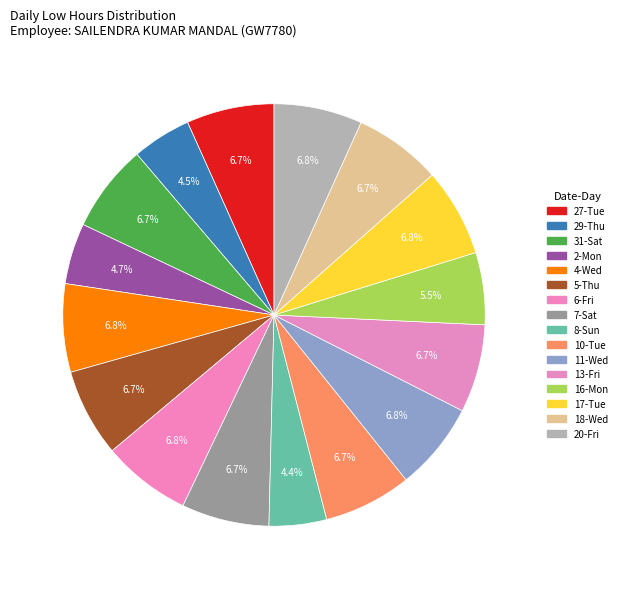

Is there any slice that represents more than half of the pie?

No